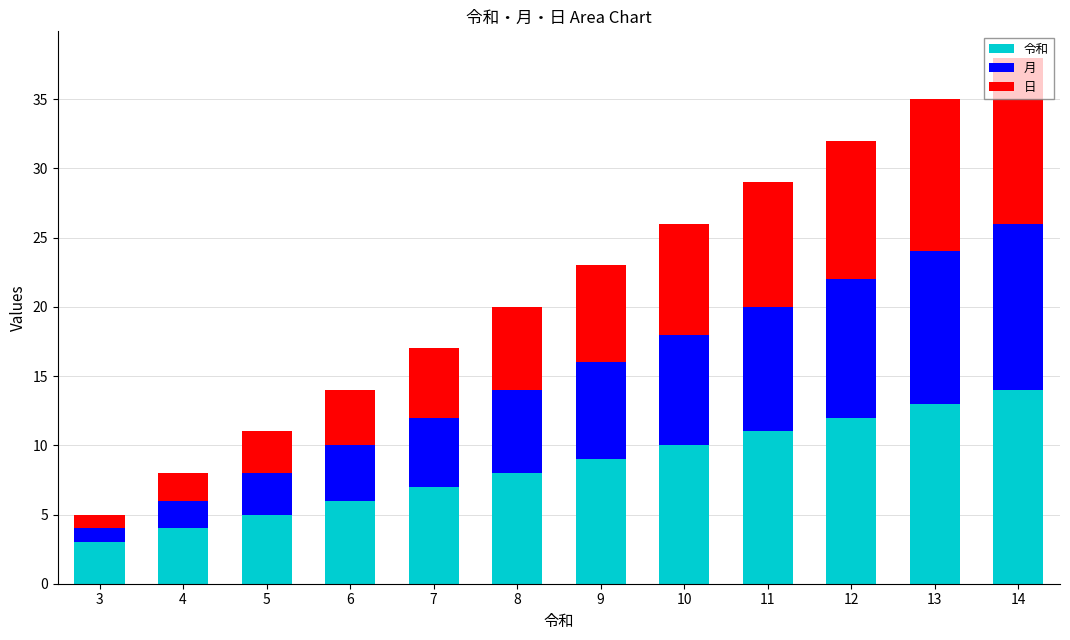

At which category is the sum across all series the highest?

14